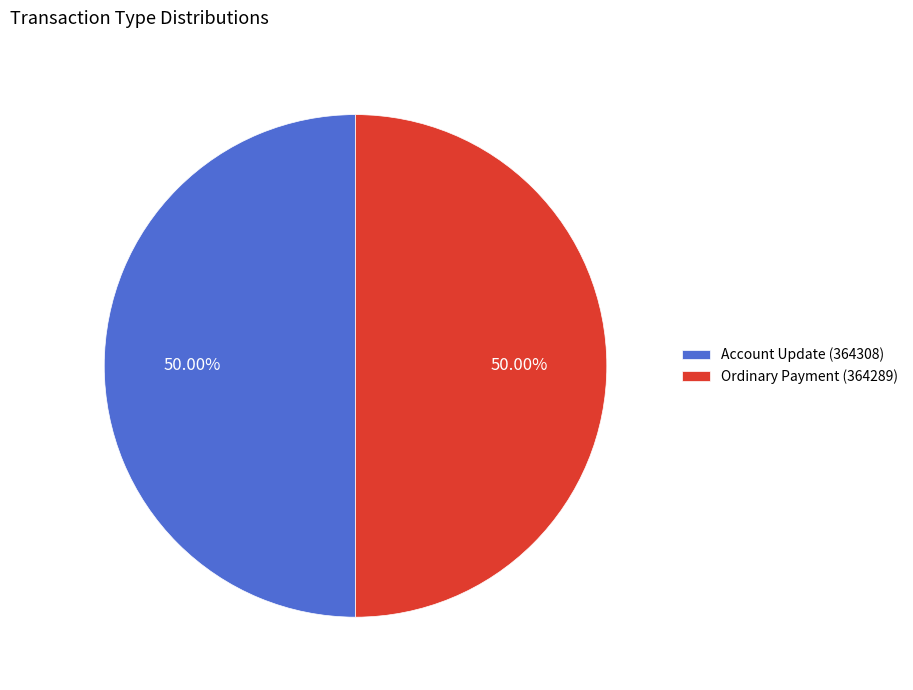

Approximately how many times larger is the value at Account Update (364308) compared to Ordinary Payment (364289)?

1.0